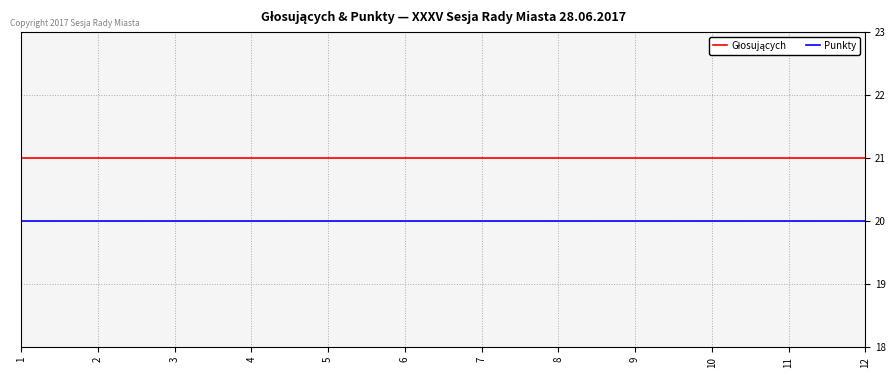

The value of Punkty at 1 is 20. True or false?

True